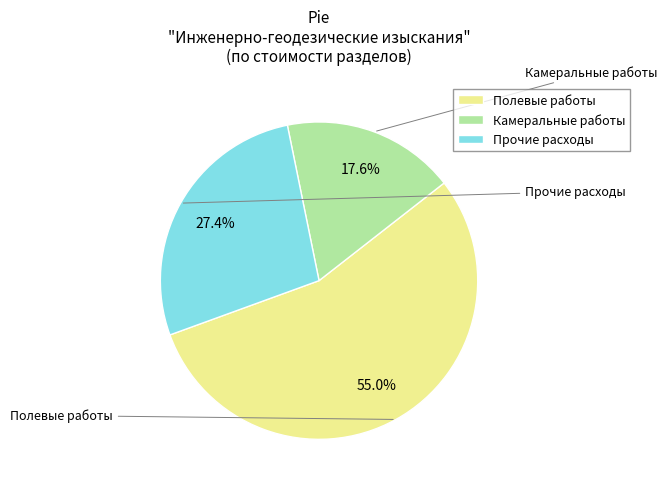

The Прочие расходы slice represents 27% of the pie. True or false?

True